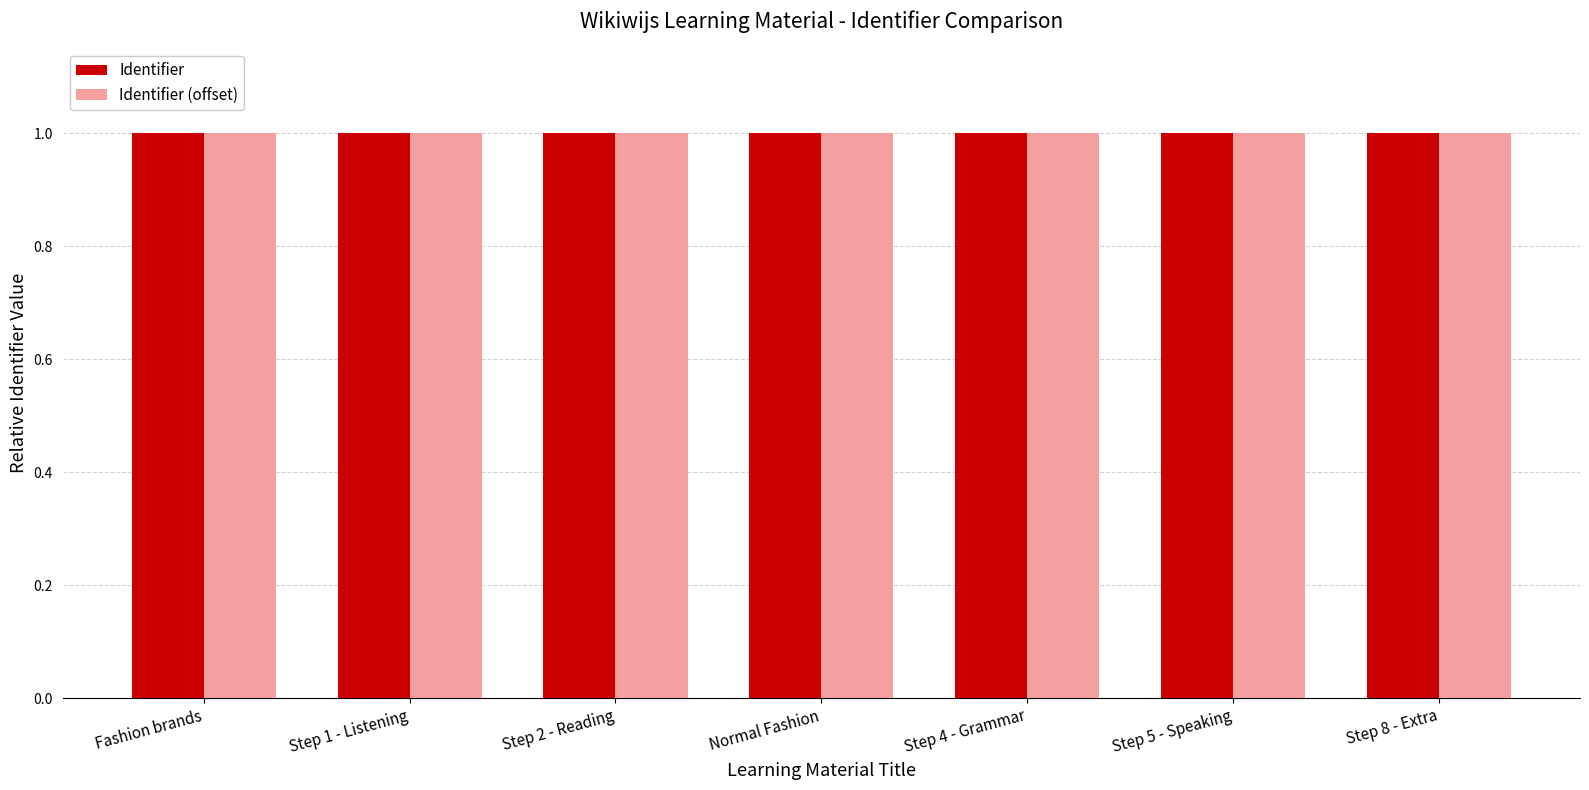

What is the label of the 4th bar from the left?

Normal Fashion